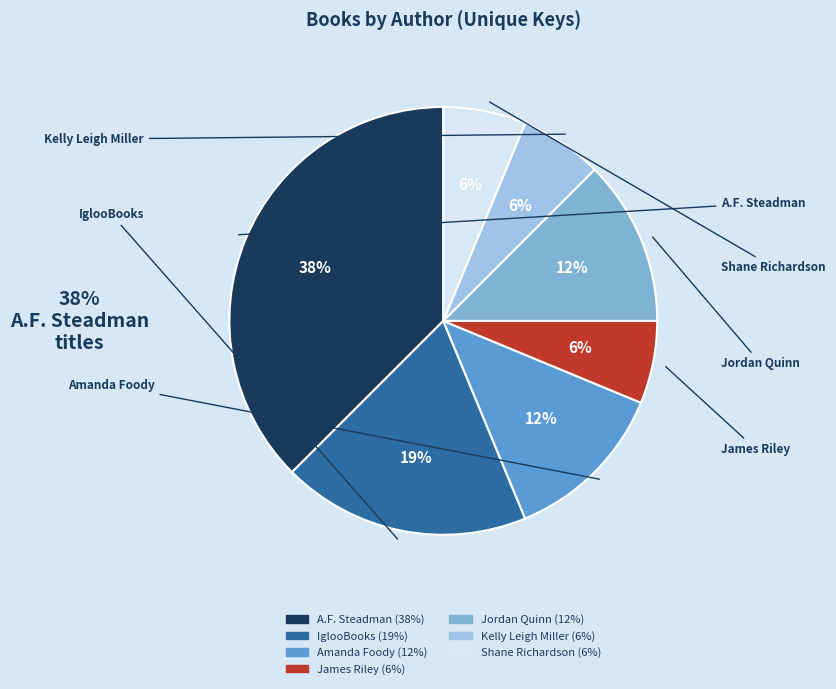

How many segments does this pie chart have?

7